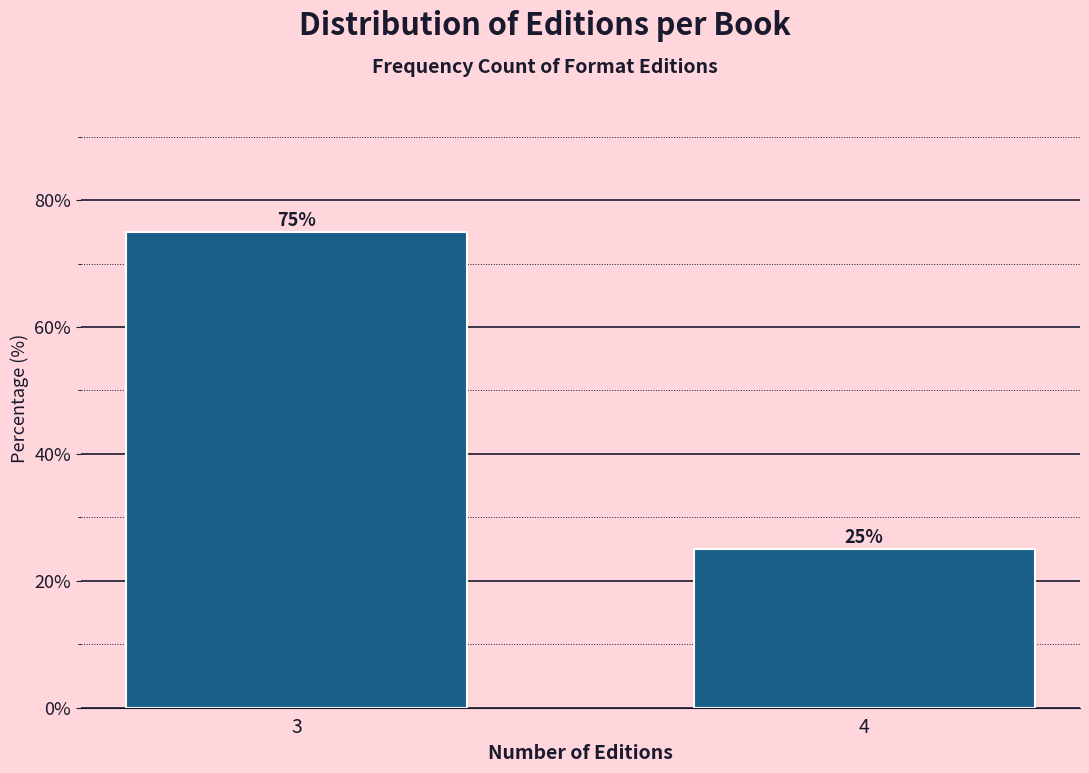

Reading right to left, list all the values displayed in this chart.

25	75